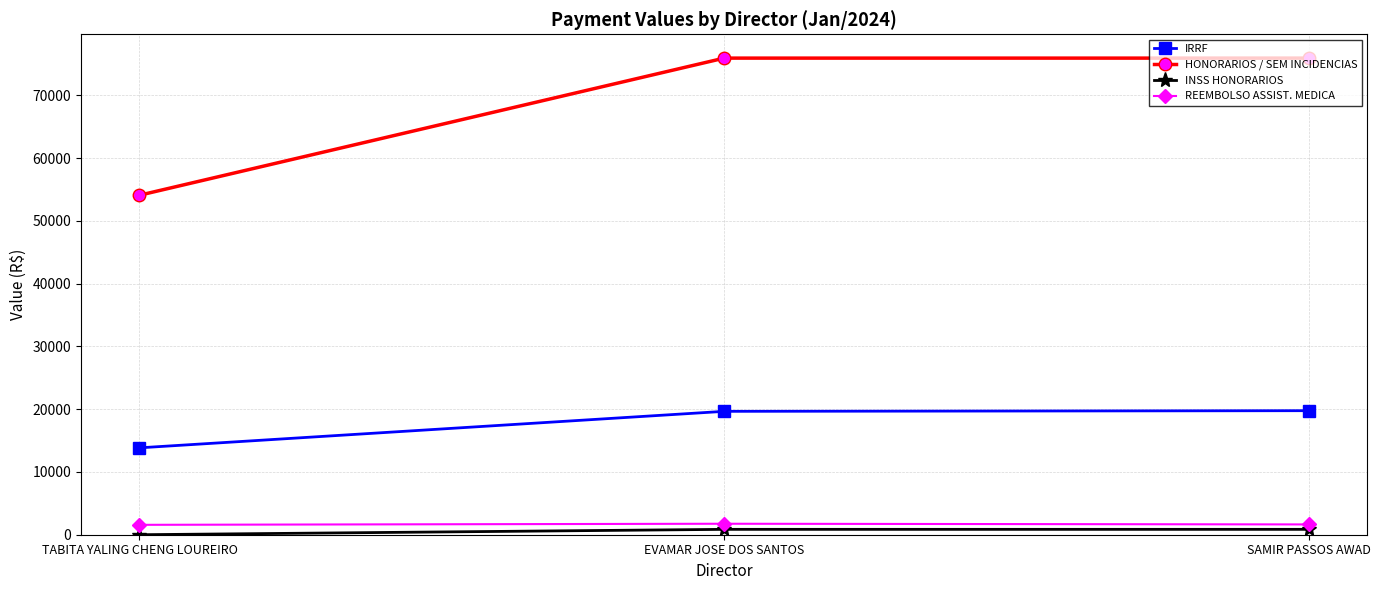

At how many categories does at least one series exceed 20939?

3